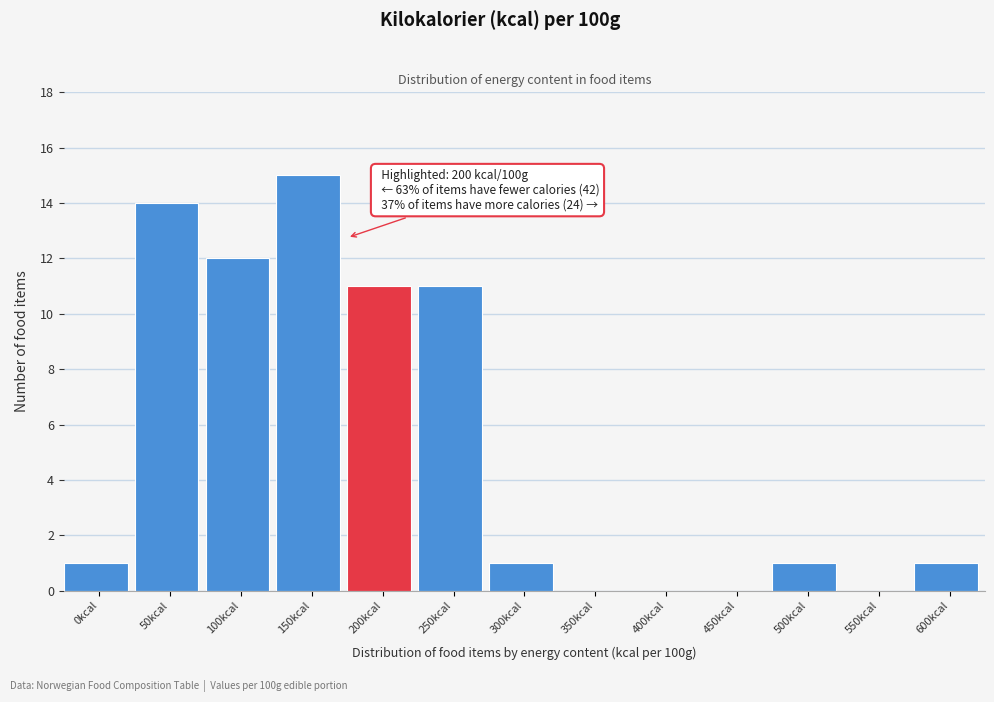

Reading right to left, what are all the values shown in this chart?

600kcal=1	550kcal=0	500kcal=1	450kcal=0	400kcal=0	350kcal=0	300kcal=1	250kcal=11	200kcal=11	150kcal=15	100kcal=12	50kcal=14	0kcal=1